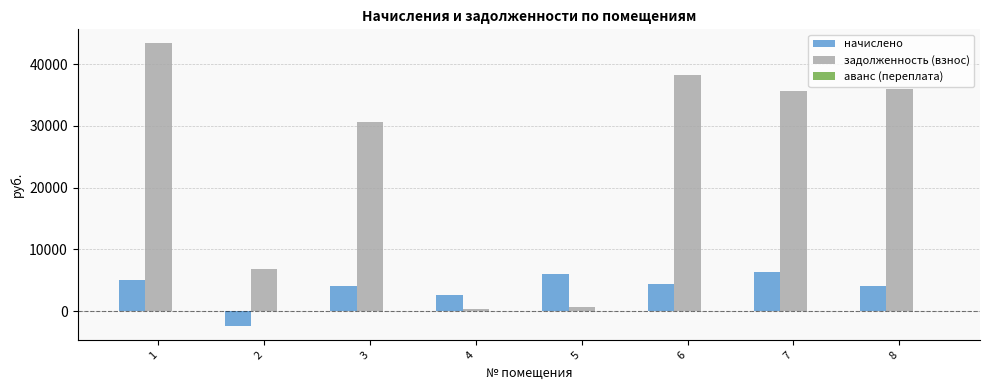

The начислено series shows 6294.6 at 7. True or false?

True